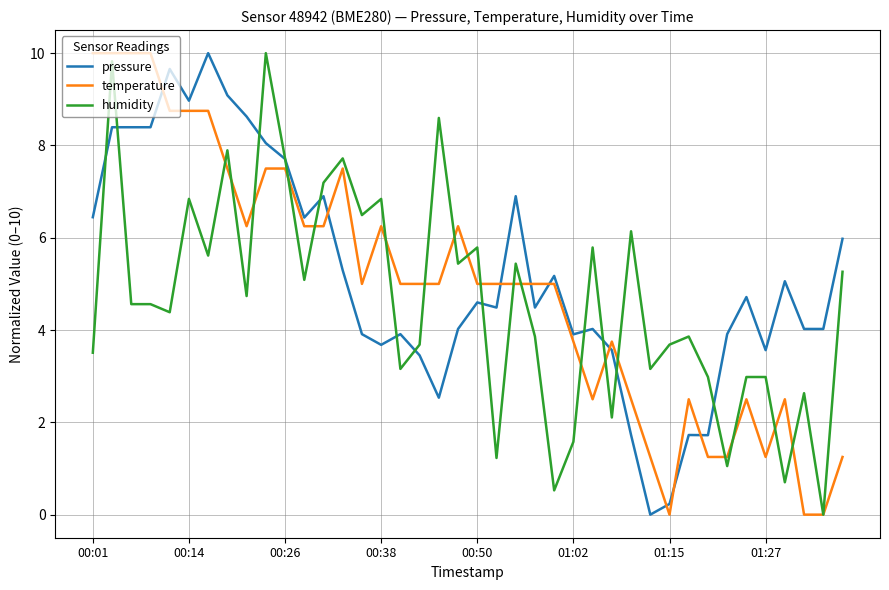

After their last crossing, which series has the higher values: temperature or pressure?

pressure